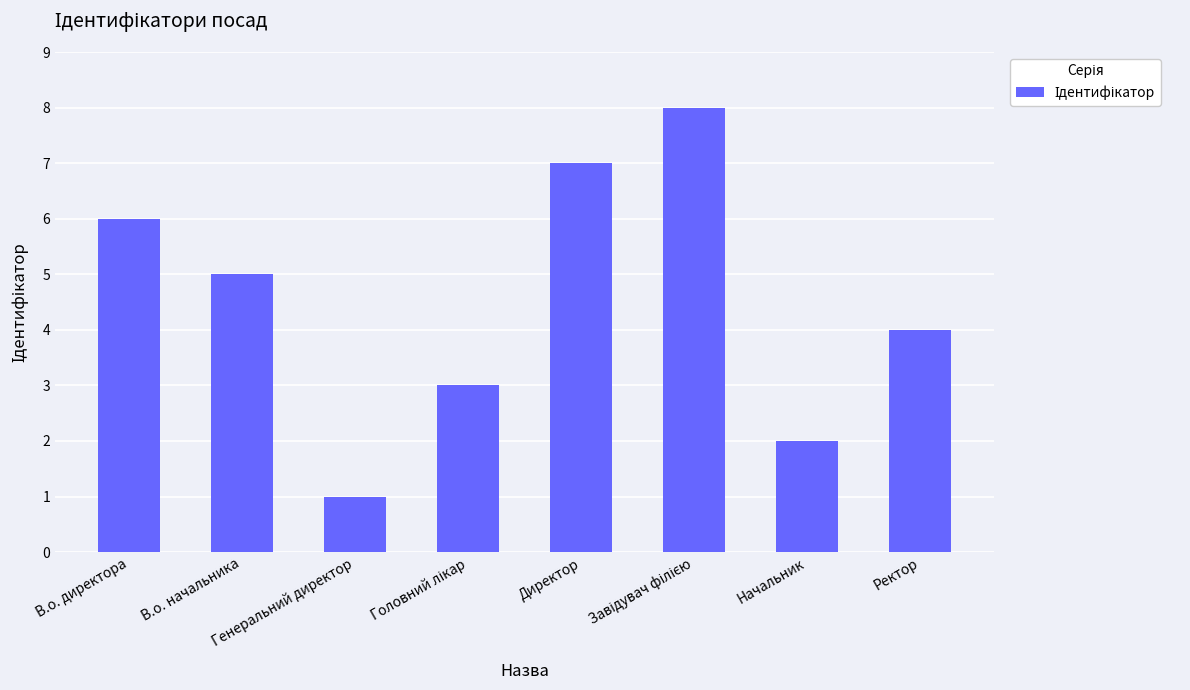

At which label is the value closest to 4?

Ректор